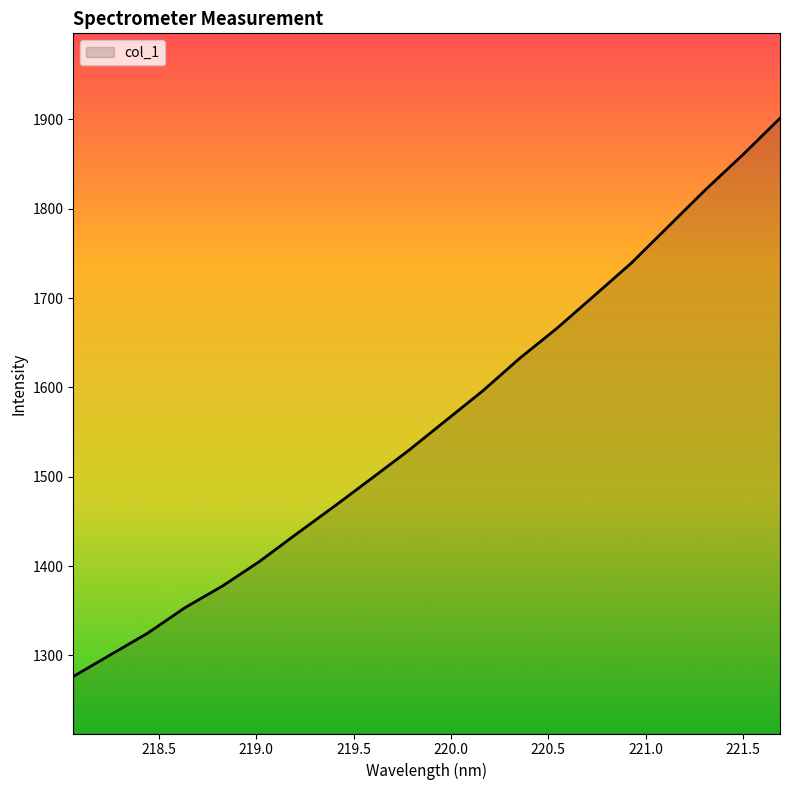

What is the average value?

1561.4